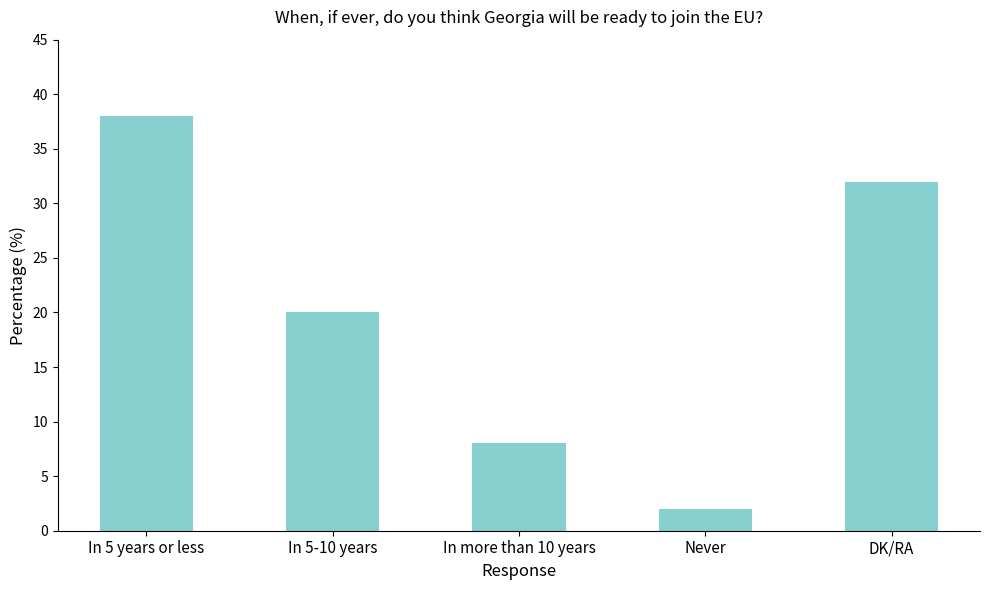

What is the difference between the values at Never and DK/RA?

30